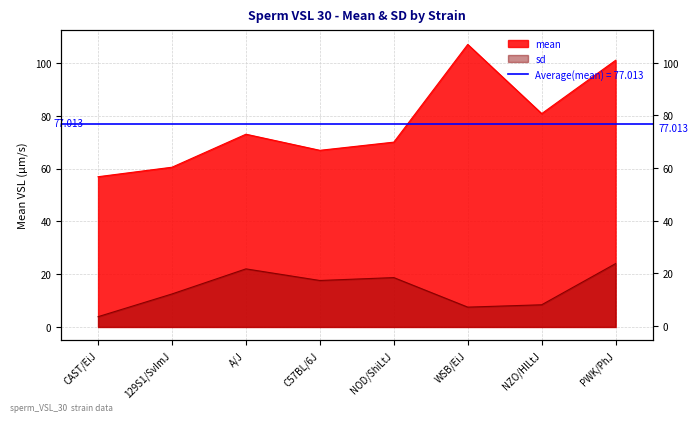

Reading left to right, extract all data points from this chart.

mean: CAST/EiJ=56.9	129S1/SvImJ=60.5	A/J=73.0	C57BL/6J=66.9	NOD/ShiLtJ=70.0	WSB/EiJ=107.0	NZO/HlLtJ=80.8	PWK/PhJ=101.0
sd: CAST/EiJ=3.9	129S1/SvImJ=12.5	A/J=22.0	C57BL/6J=17.6	NOD/ShiLtJ=18.7	WSB/EiJ=7.5	NZO/HlLtJ=8.4	PWK/PhJ=24.0